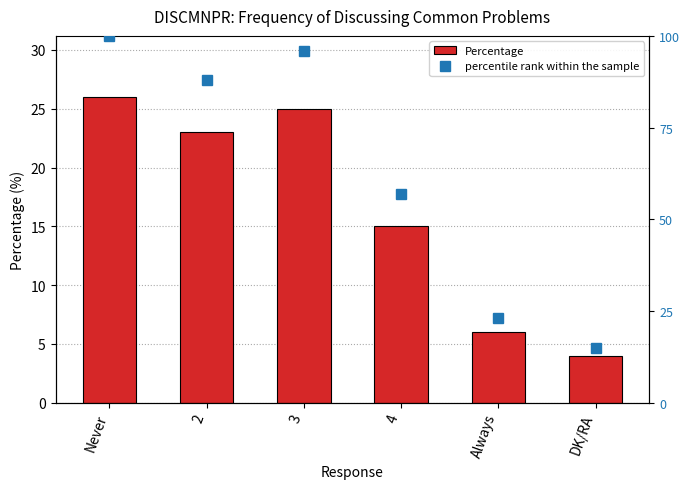

How many series are shown in this chart?

2